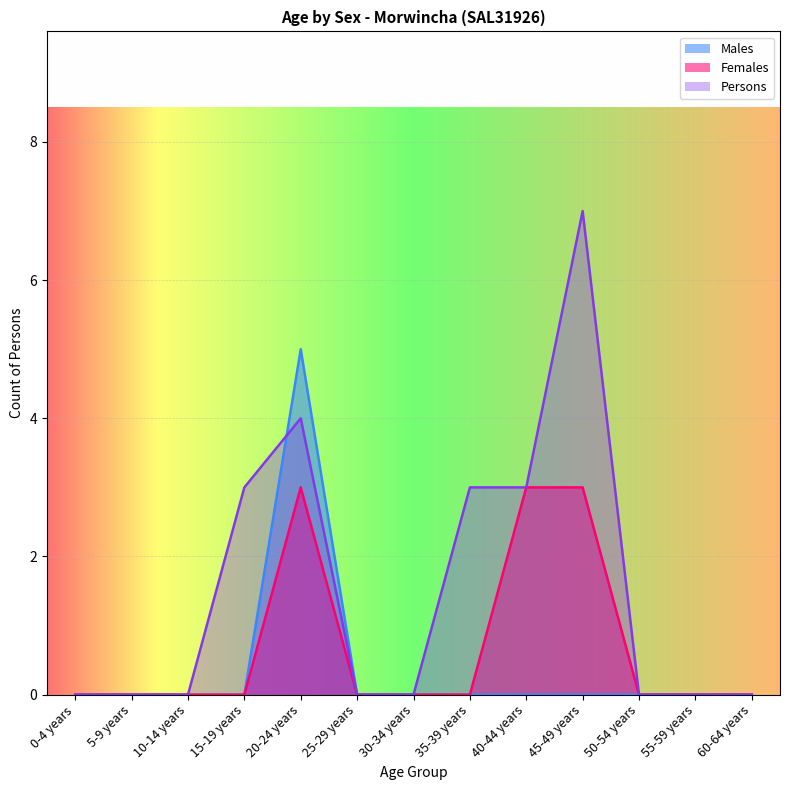

Where is Persons nearest to the value 3?

15-19 years